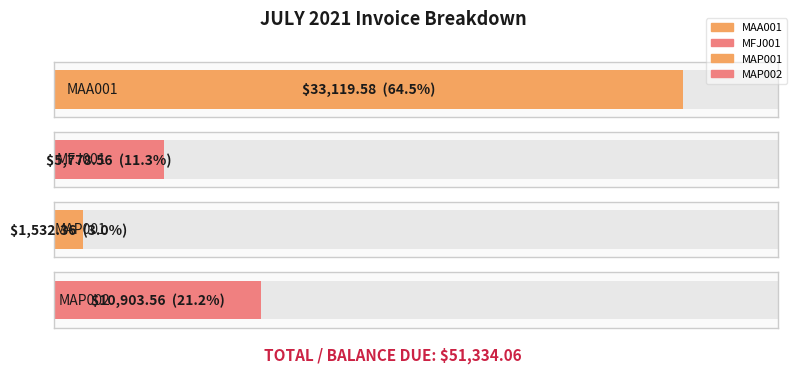

Which has a higher value, MAP002 or MAP001?

MAP002